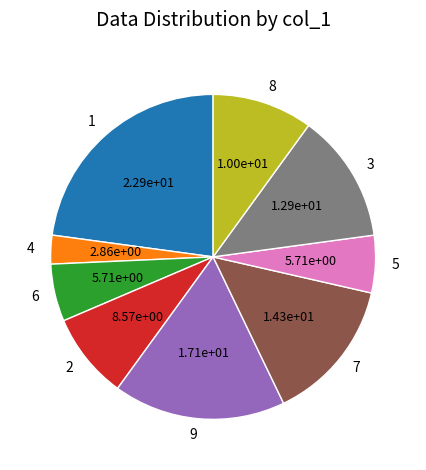

Do 5 and 1 together represent more than half of the pie?

No